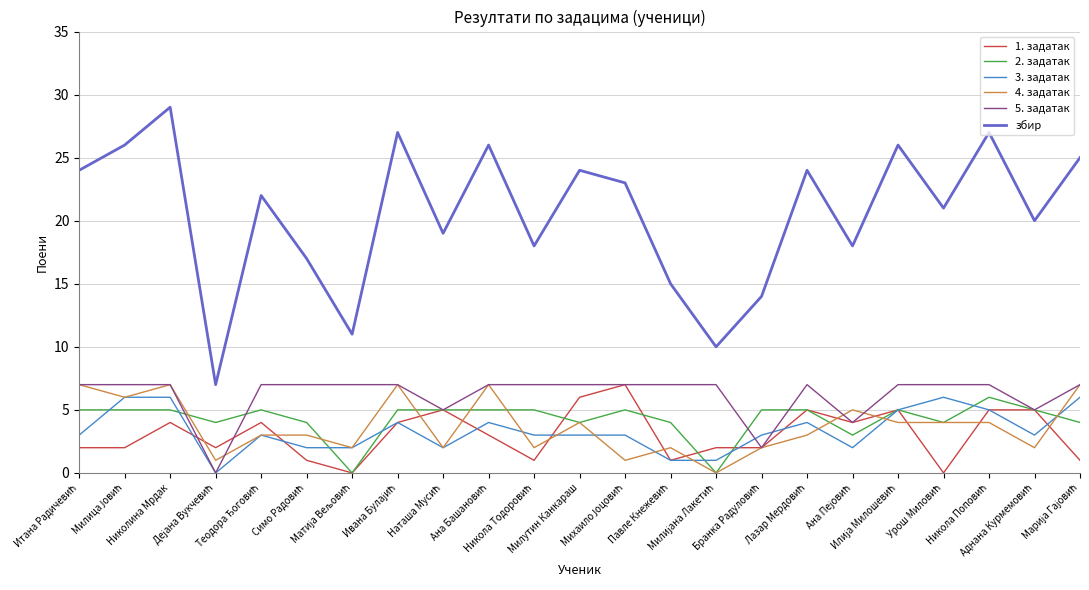

What is the greatest value displayed?

29